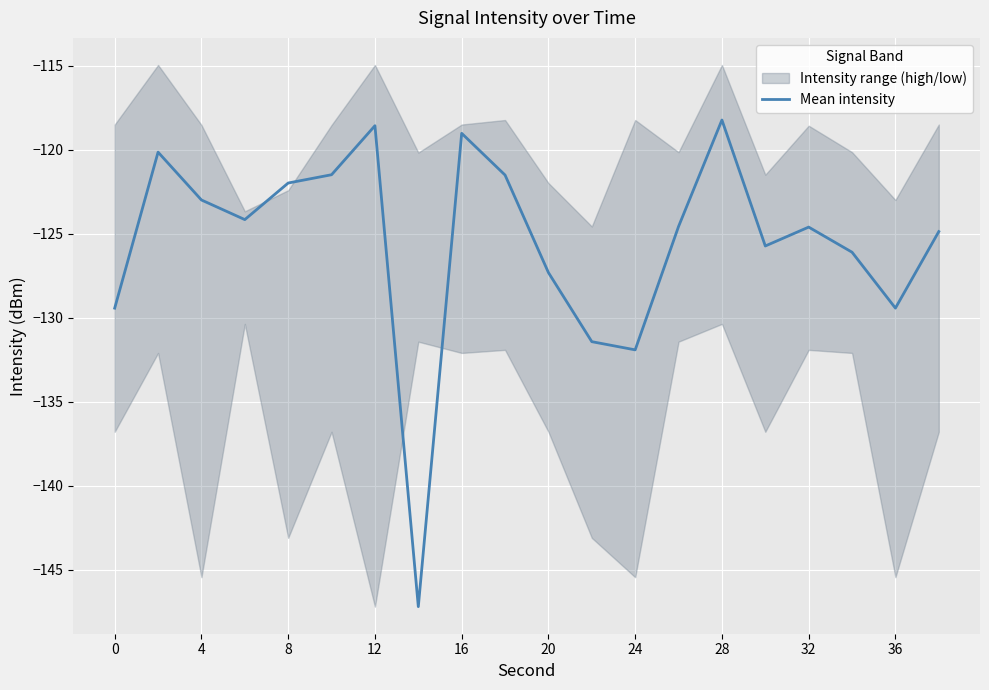

What is the minimum value shown in the chart?

-147.2